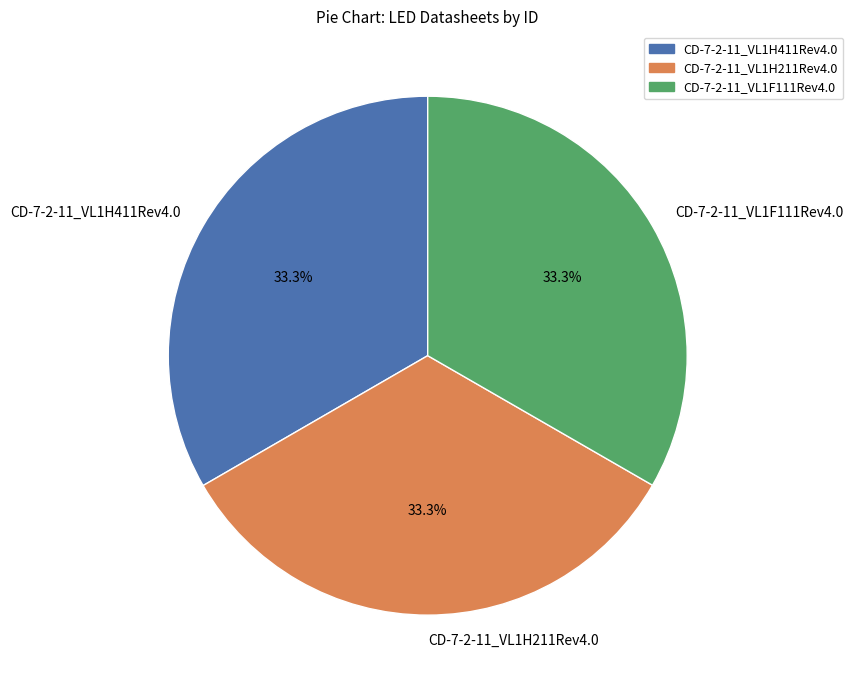

How much of the chart is everything except CD-7-2-11_VL1F111Rev4.0?

66.7%